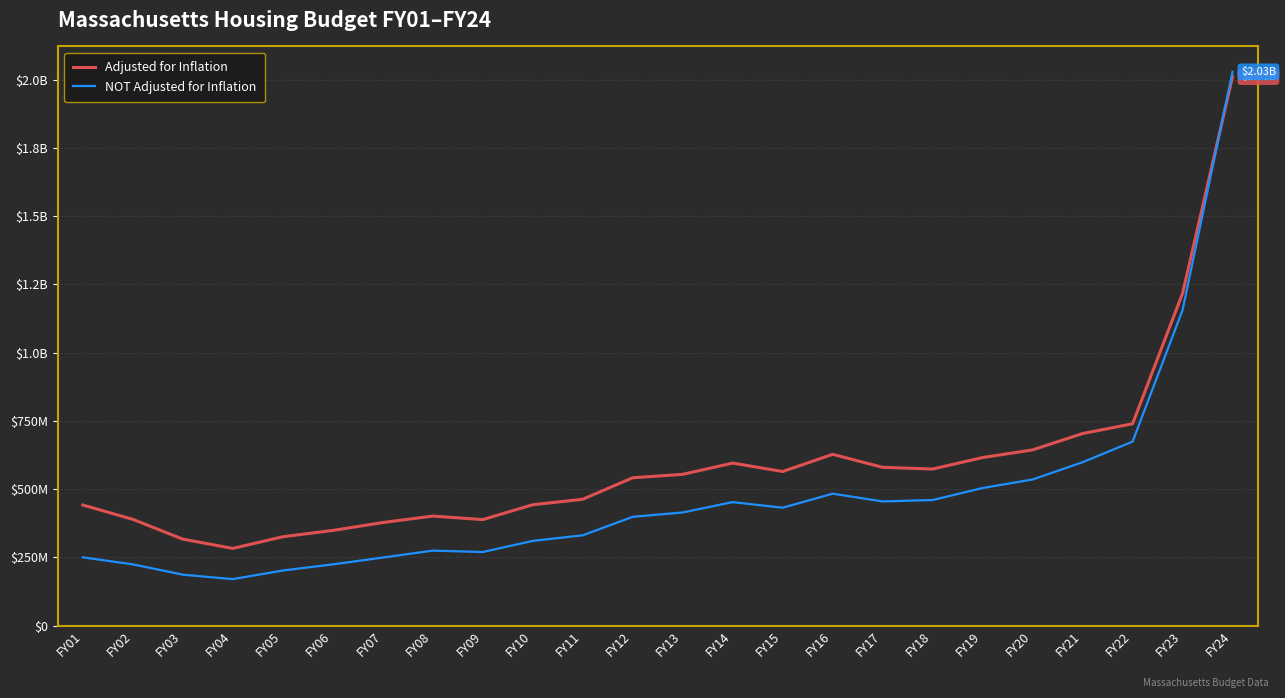

Is this an area chart (filled region under the line)?

No